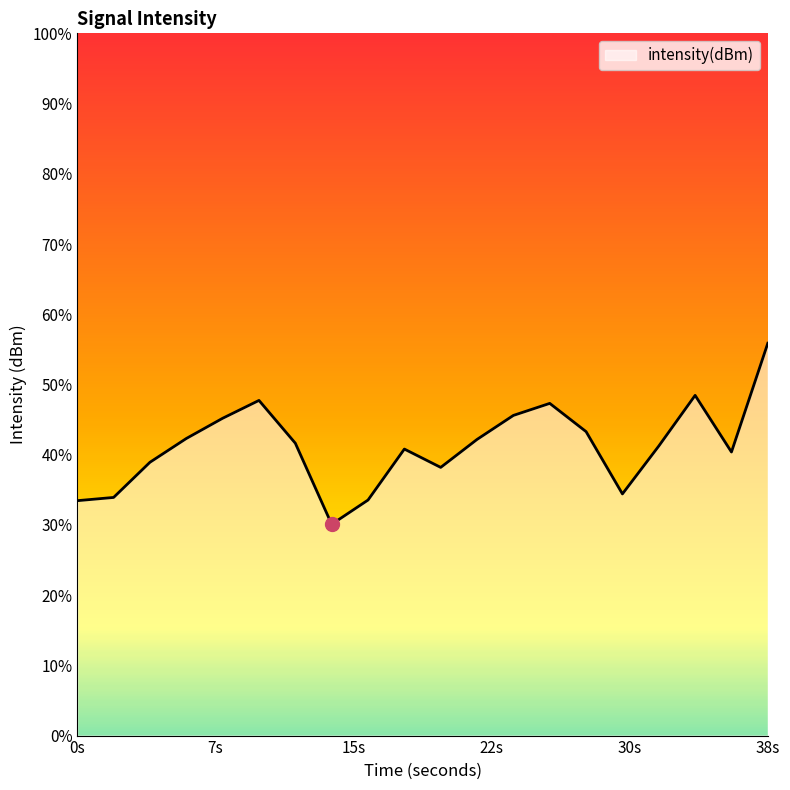

The chart shows a value of -113.3 at 16. True or false?

True